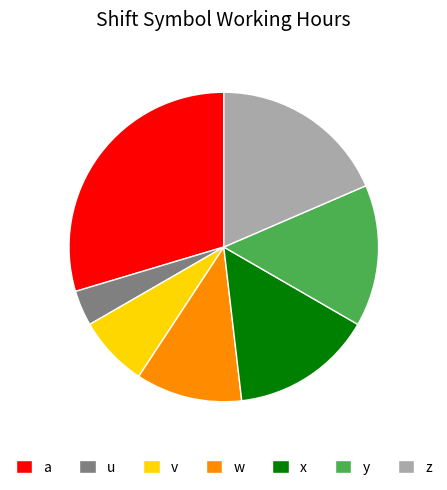

Which slice is the smallest?

u